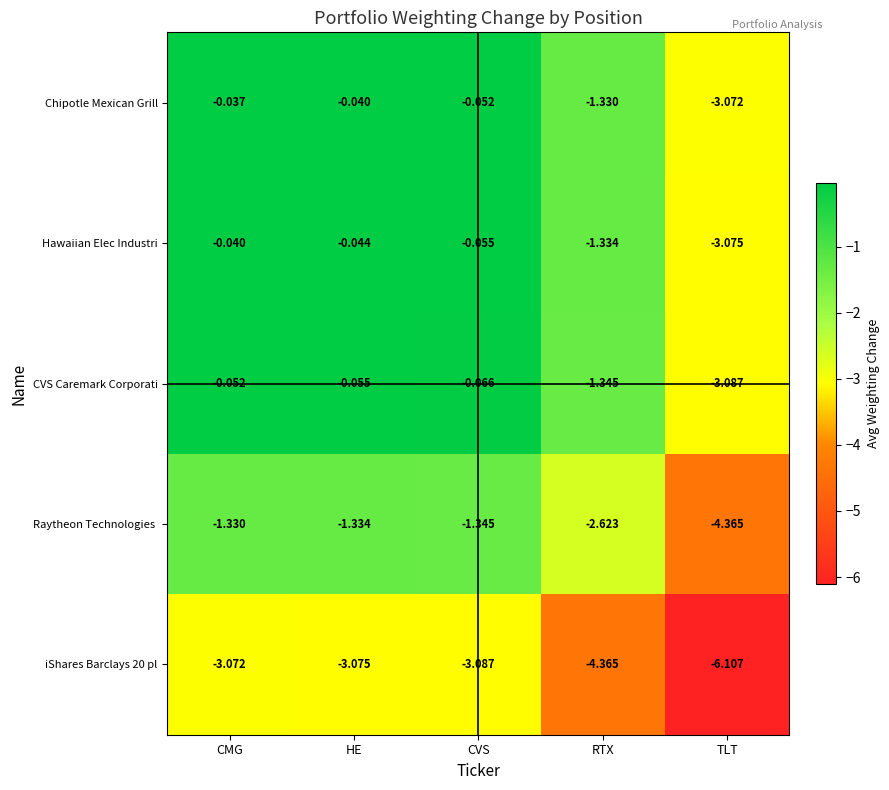

At which label does Chipotle Mexican Grill reach its minimum?

TLT